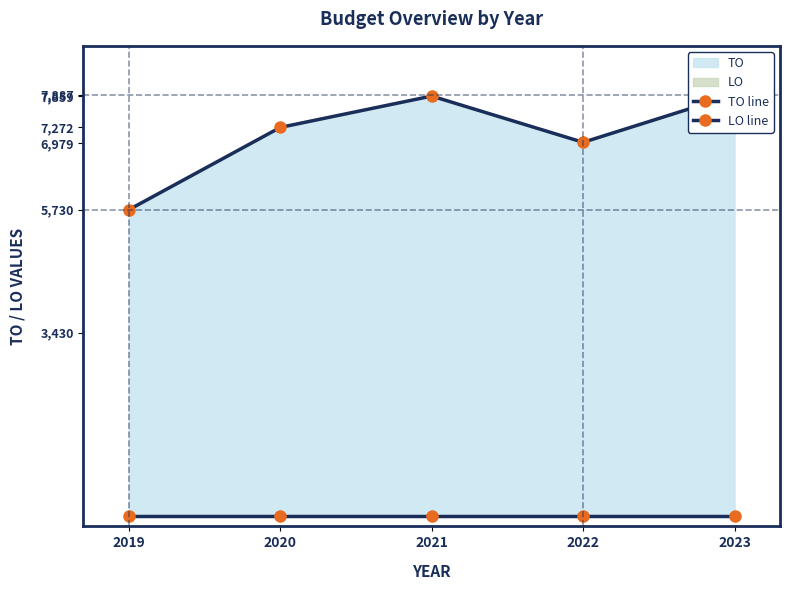

True or false: LO line and TO line intersect in this chart.

False